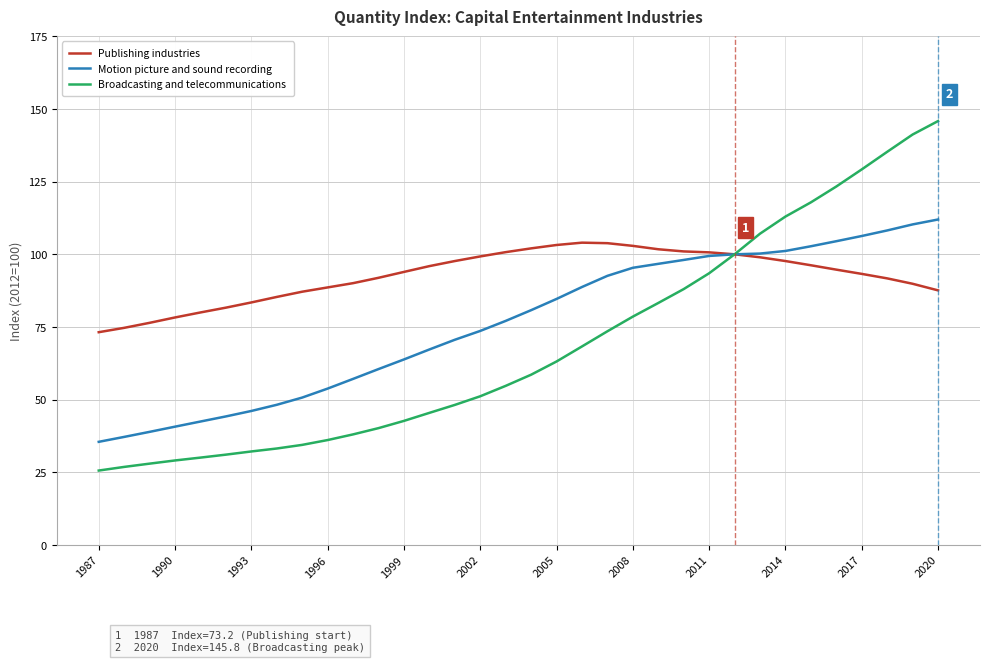

List the series in order of their peak value, highest first.

Broadcasting and telecommunications, Motion picture and sound recording, Publishing industries